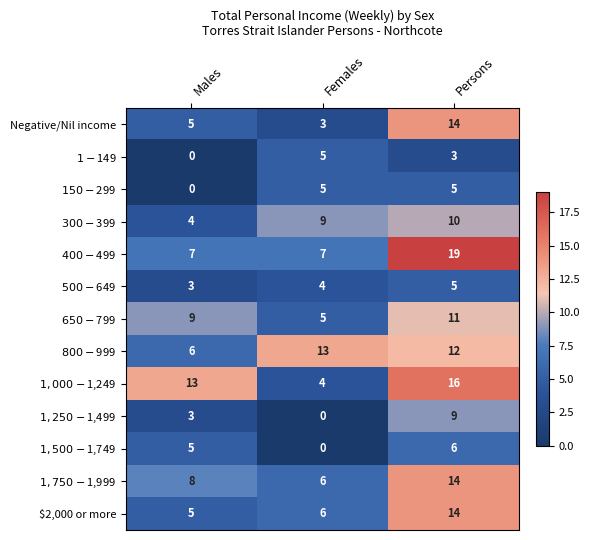

What is the greatest value displayed?

19